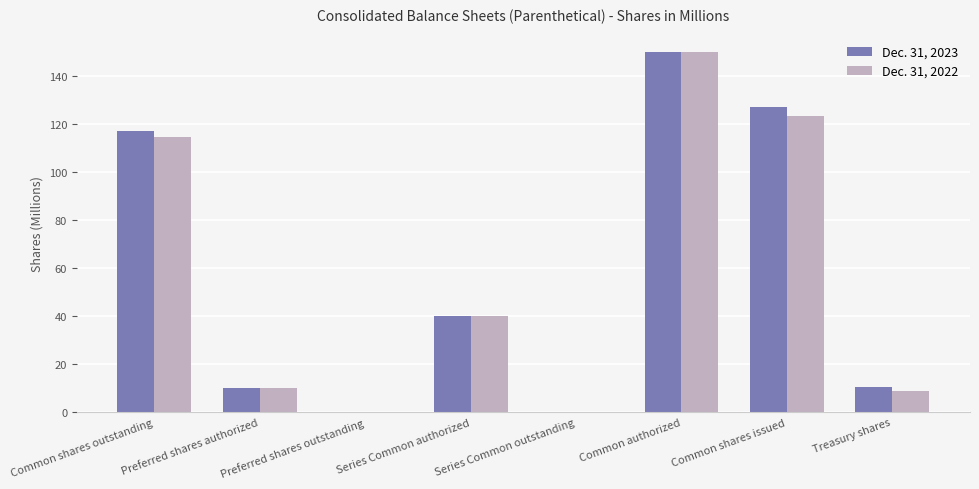

Where does the Dec. 31, 2023 series first go above 40?

Common shares outstanding